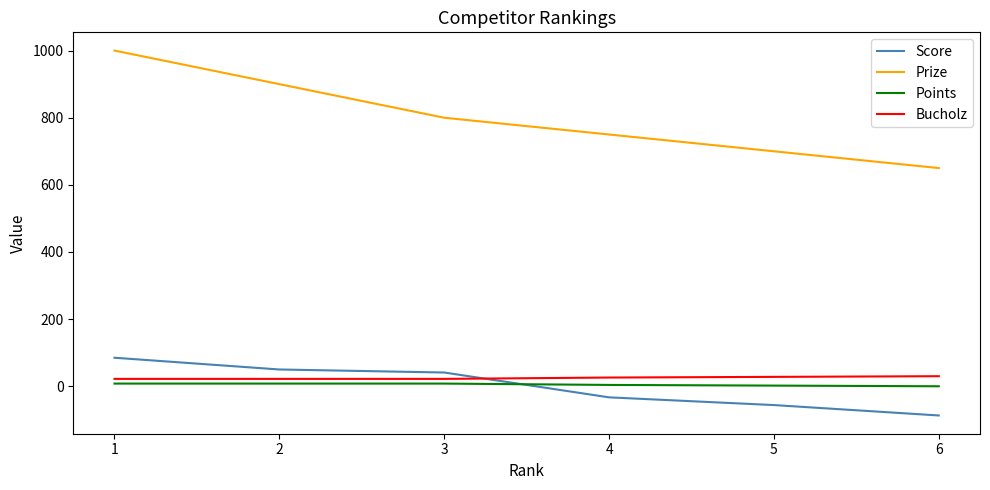

Which series changed the most between 1 and 4?

Prize